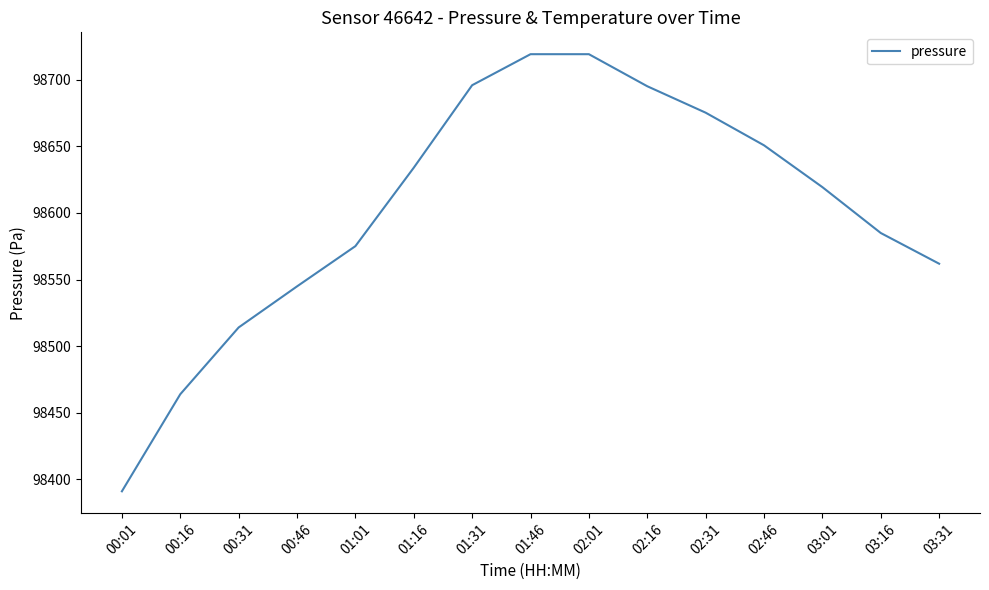

What position from the left is 01:46?

8